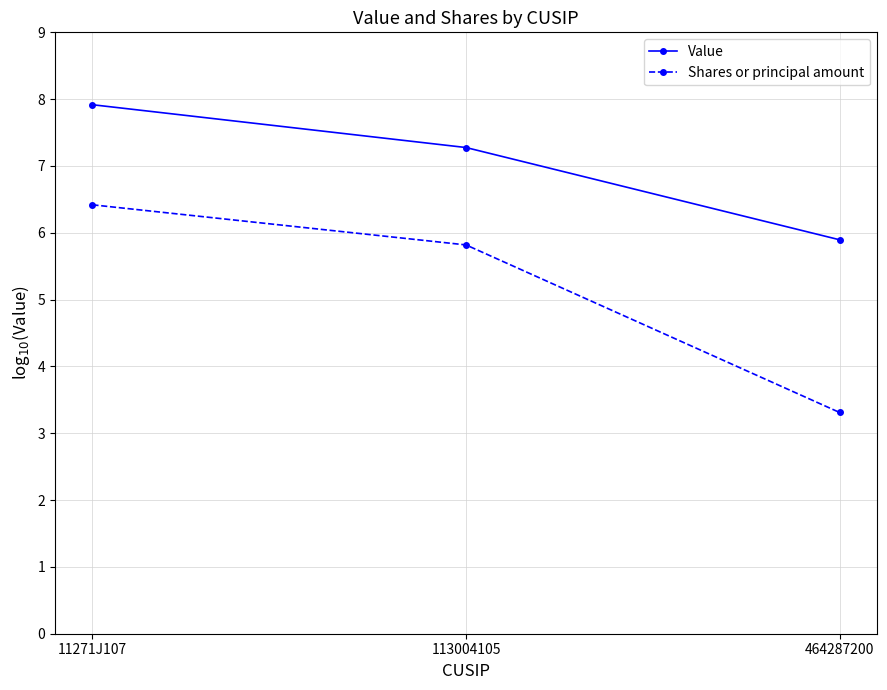

Is the value of Value at 113004105 greater than the value of Shares or principal amount at 113004105?

Yes